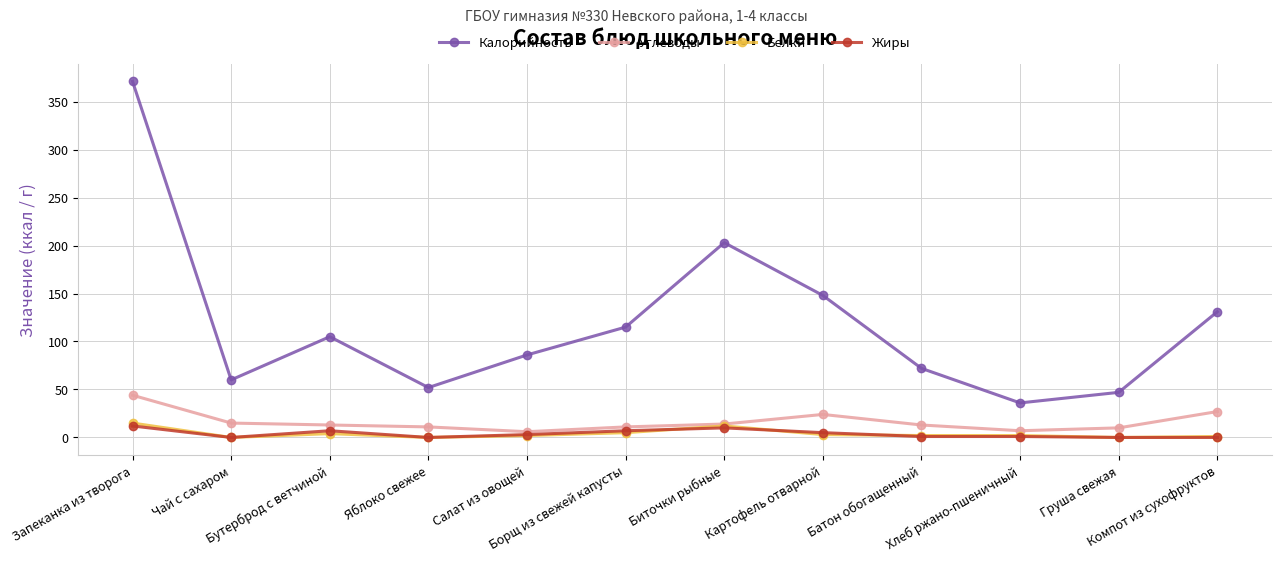

Which series has the largest total across all categories?

Калорийность